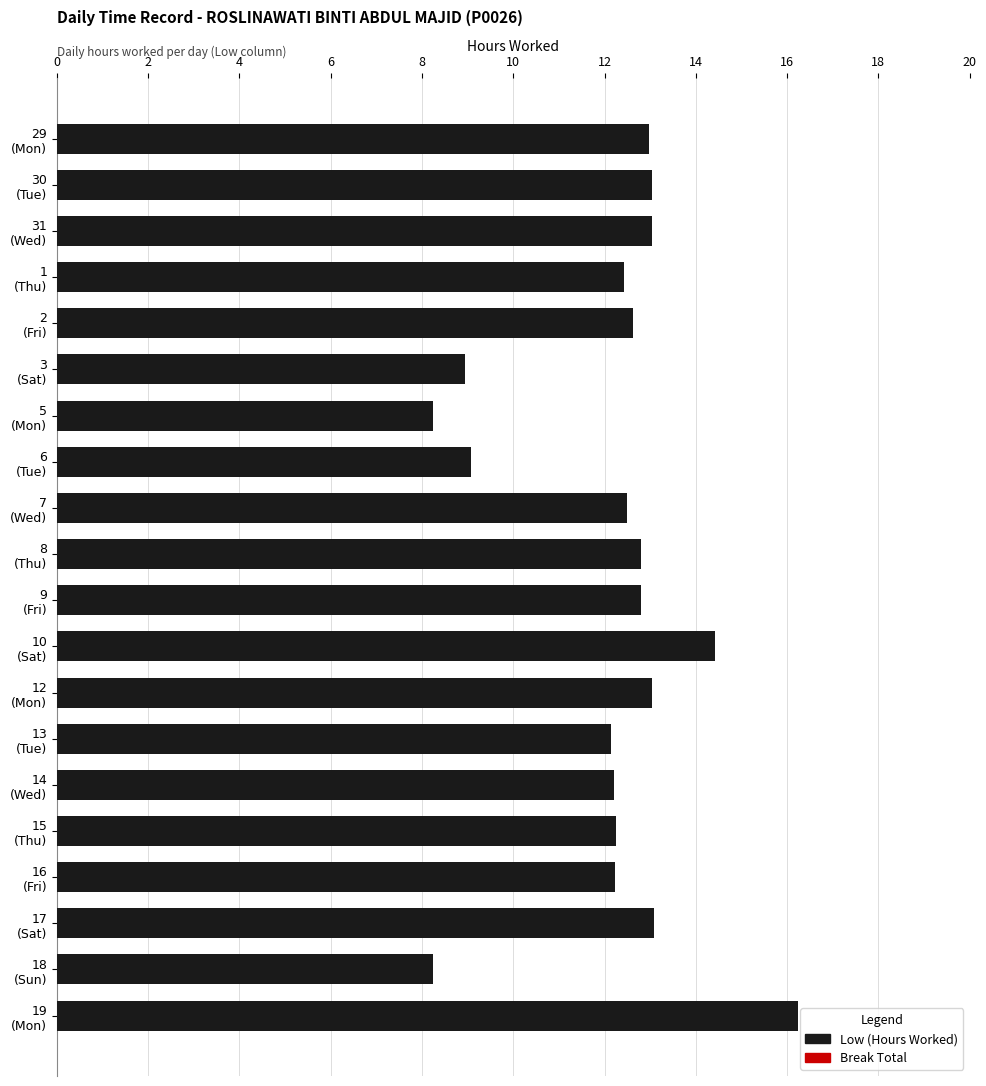

What is the difference between the maximum and minimum values?

8.0